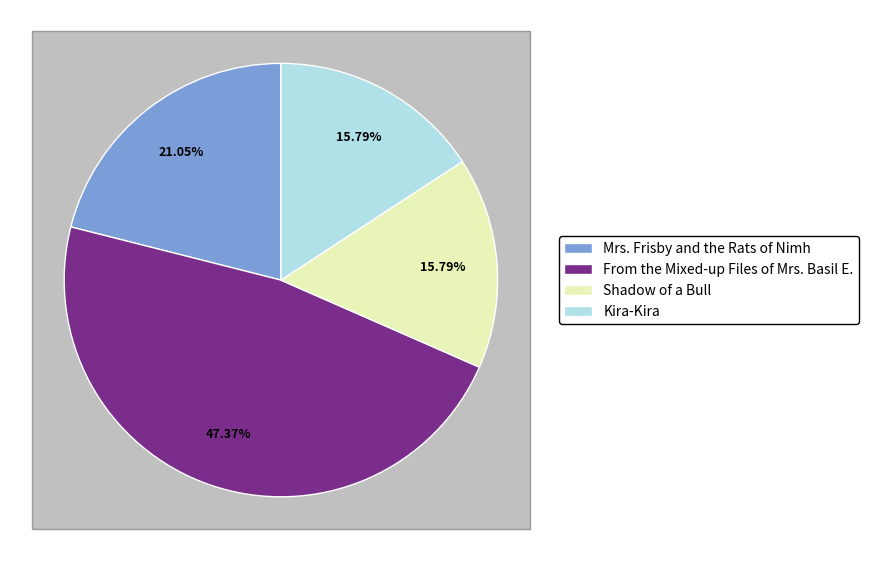

How many slices are in this pie chart?

4